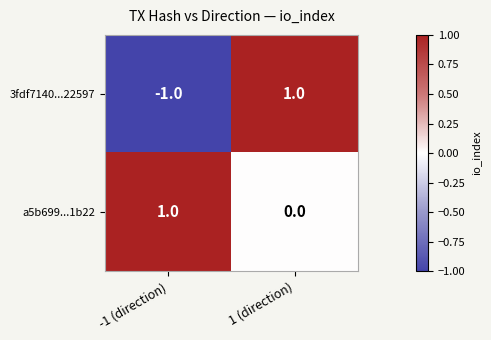

Which series has the widest spread of values?

3fdf7140...22597